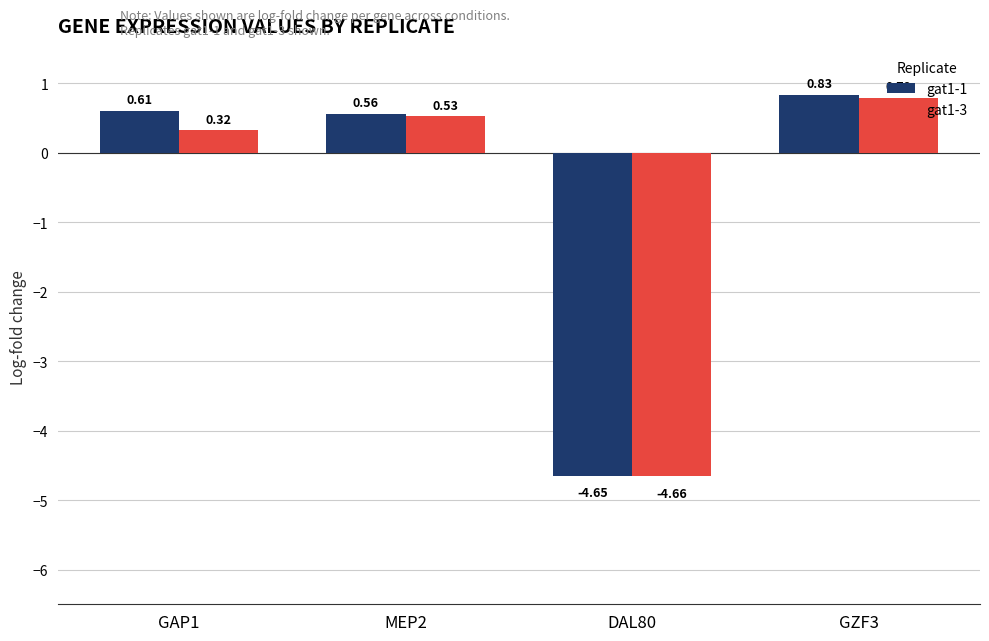

At which label does gat1-1 first exceed 0?

GAP1